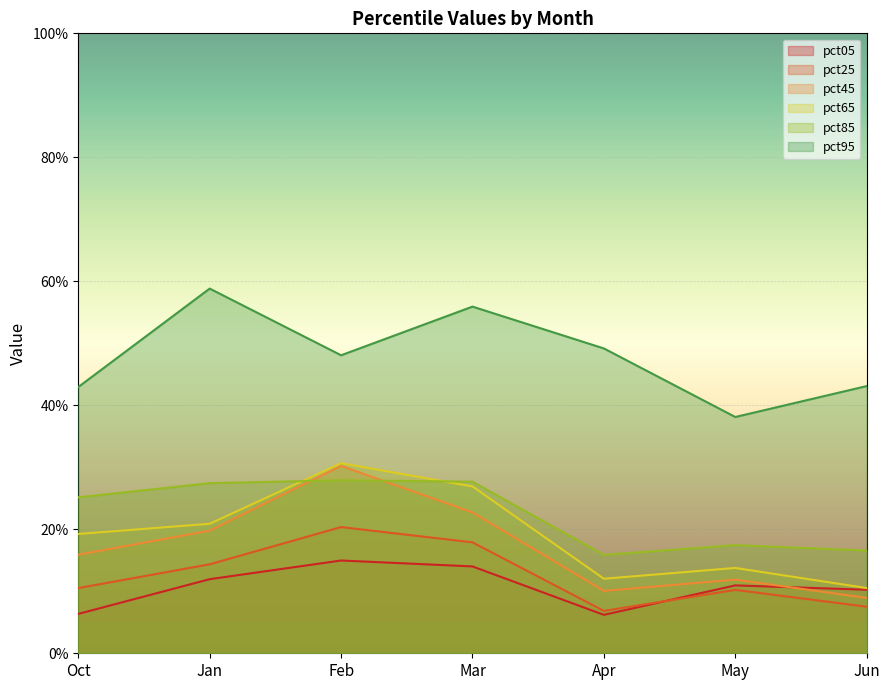

At which label is pct45 closest to 0?

Jun